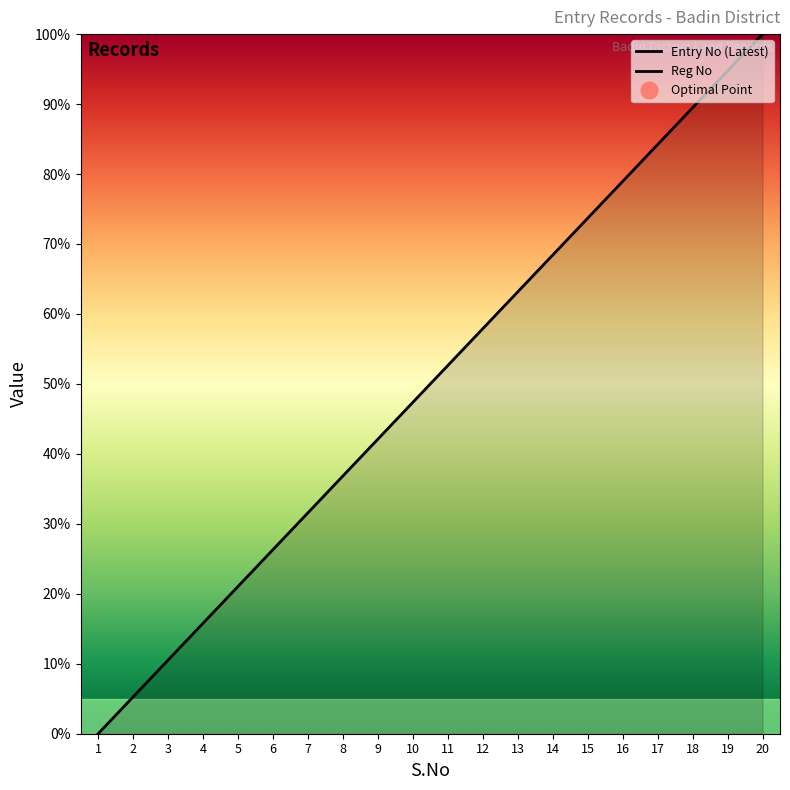

What is the maximum value shown in the chart?

100.0